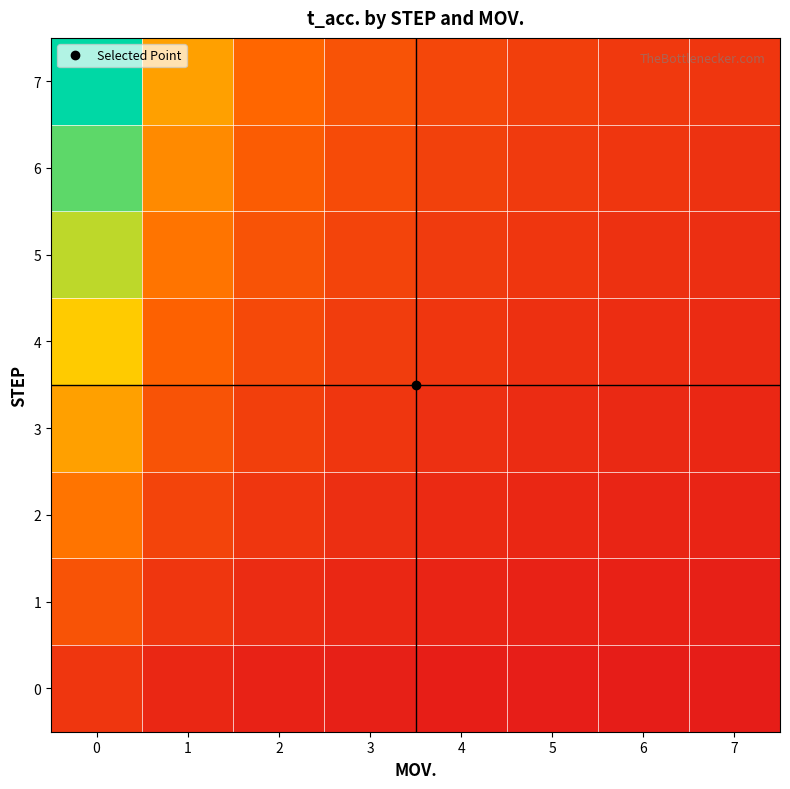

At how many categories does at least one series exceed 7?

1